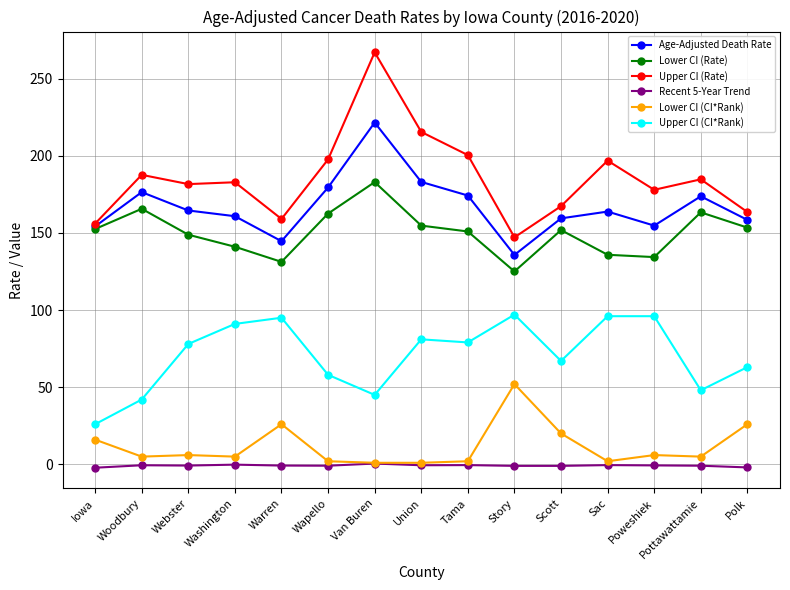

The Recent 5-Year Trend series shows -0.8 at Webster. True or false?

True